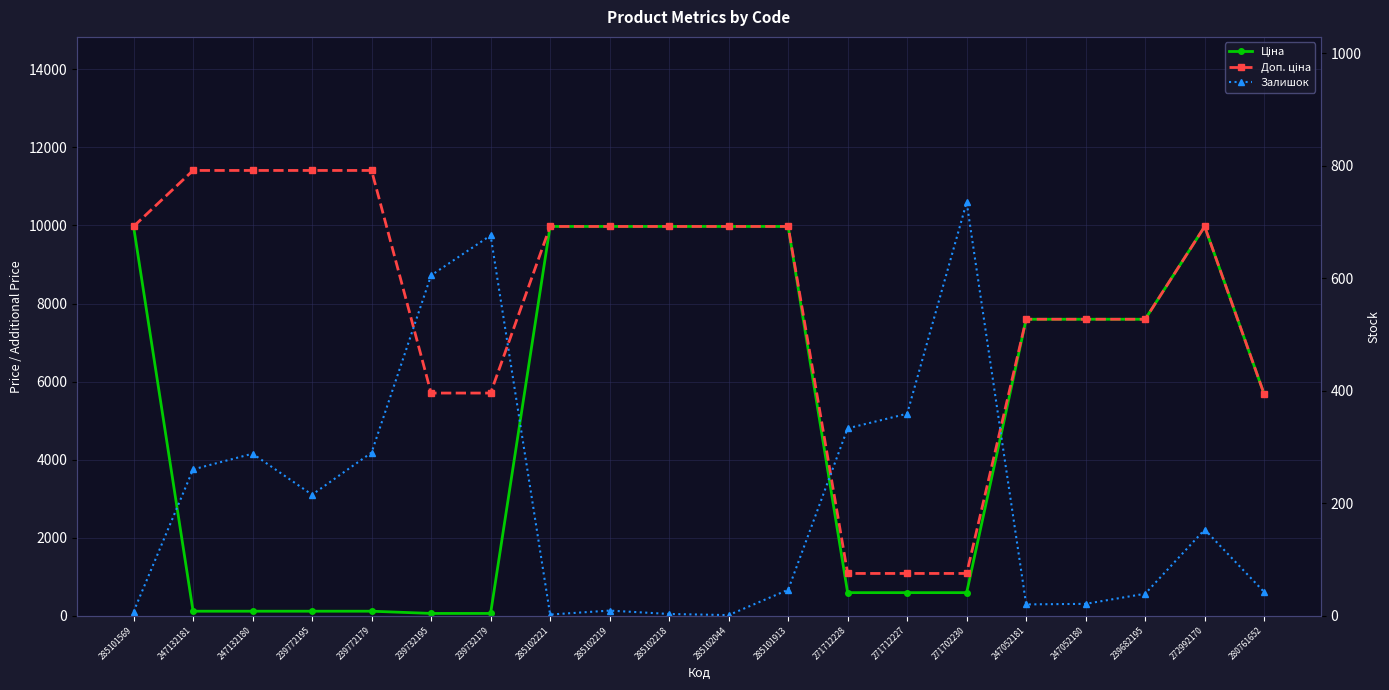

What is the difference between the maximum and minimum values in the Доп. ціна series?

10328.3